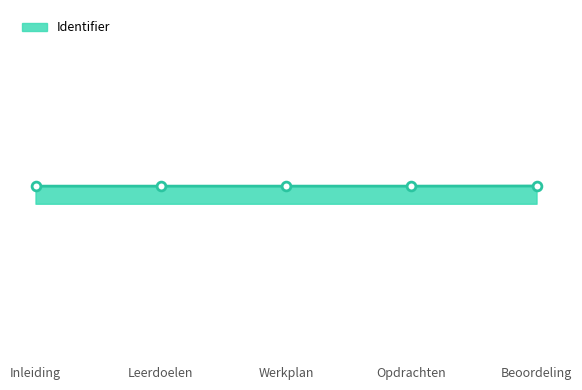

What is the ratio of the value at Inleiding to the value at Leerdoelen?

1.0